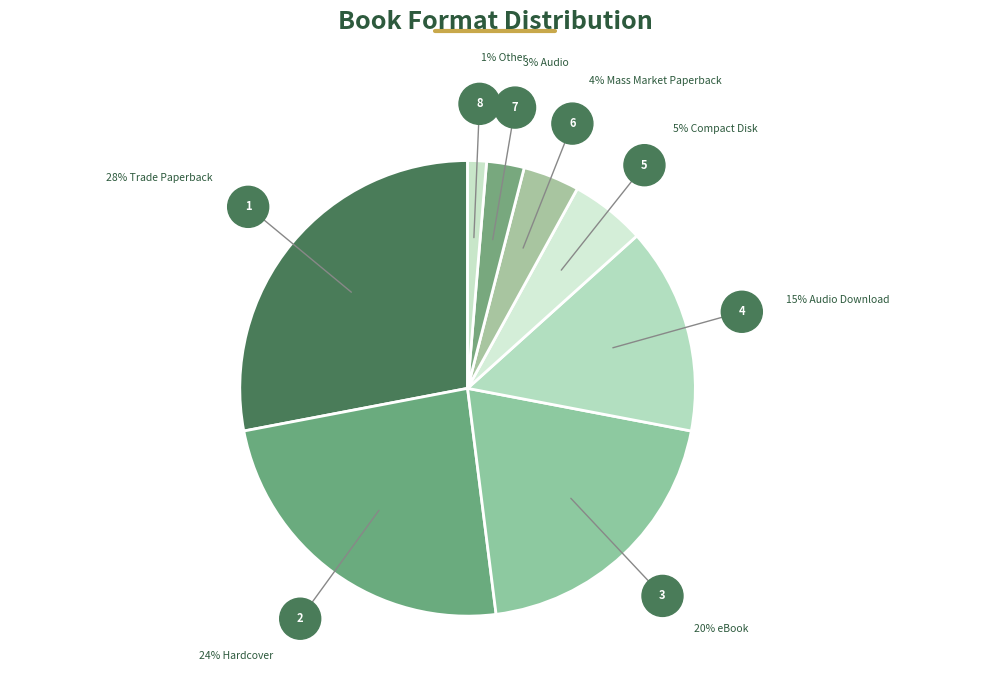

Count the number of slices in the pie.

8